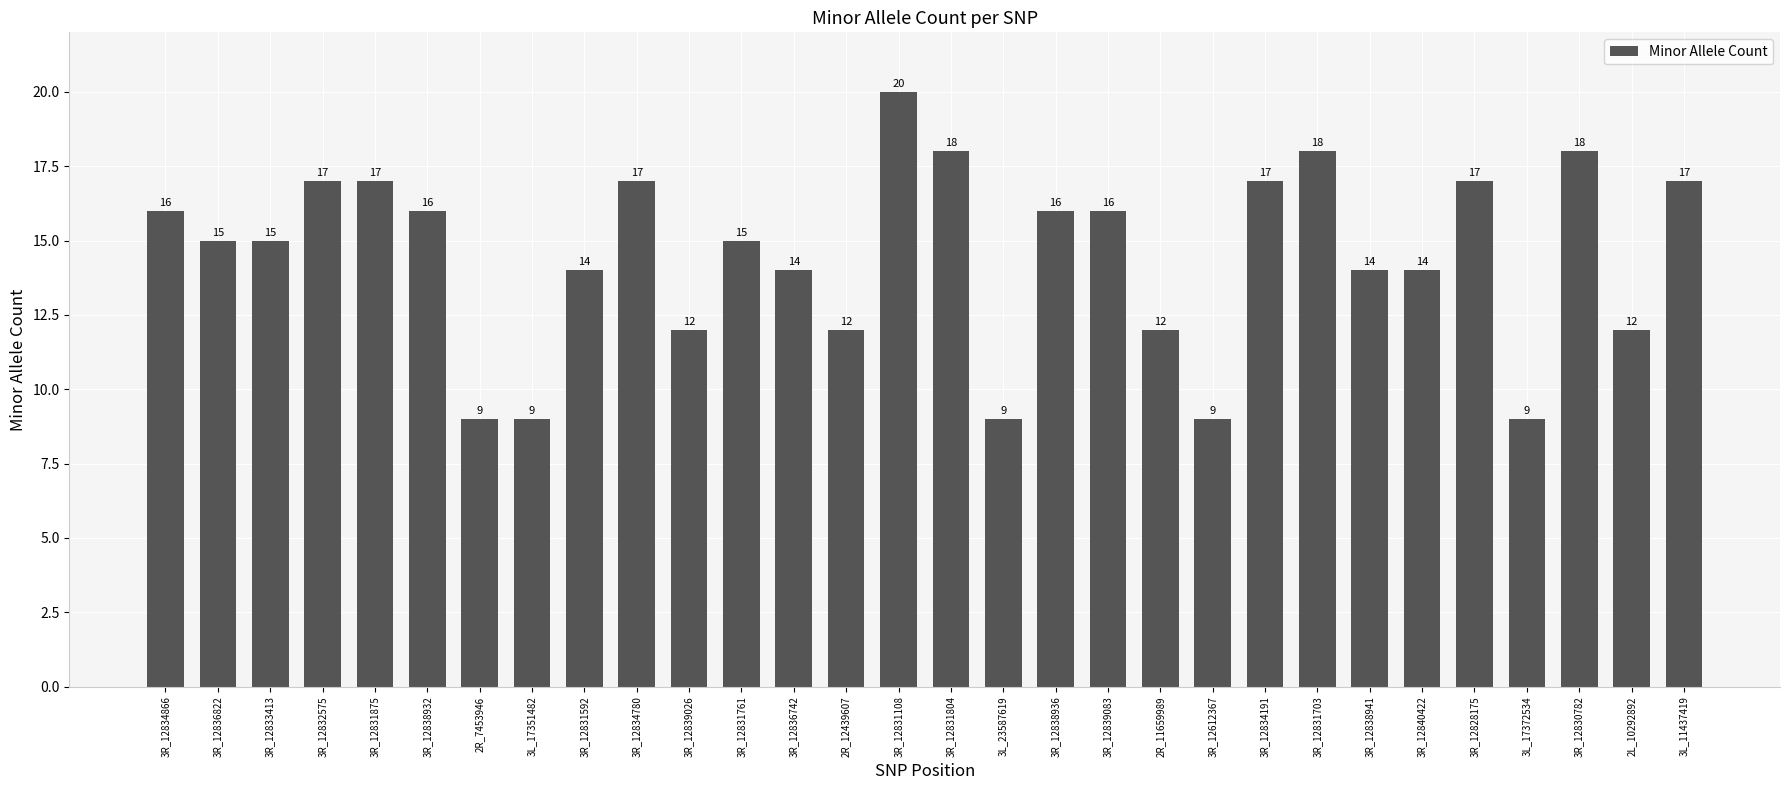

Does the chart contain any negative values?

No